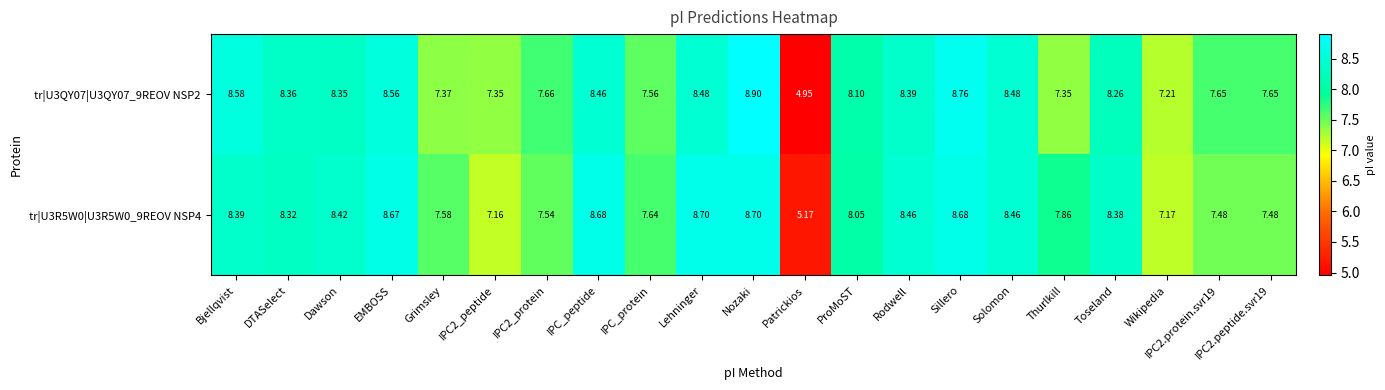

At which label is tr|U3QY07|U3QY07_9REOV NSP2 closest to 6?

Patrickios